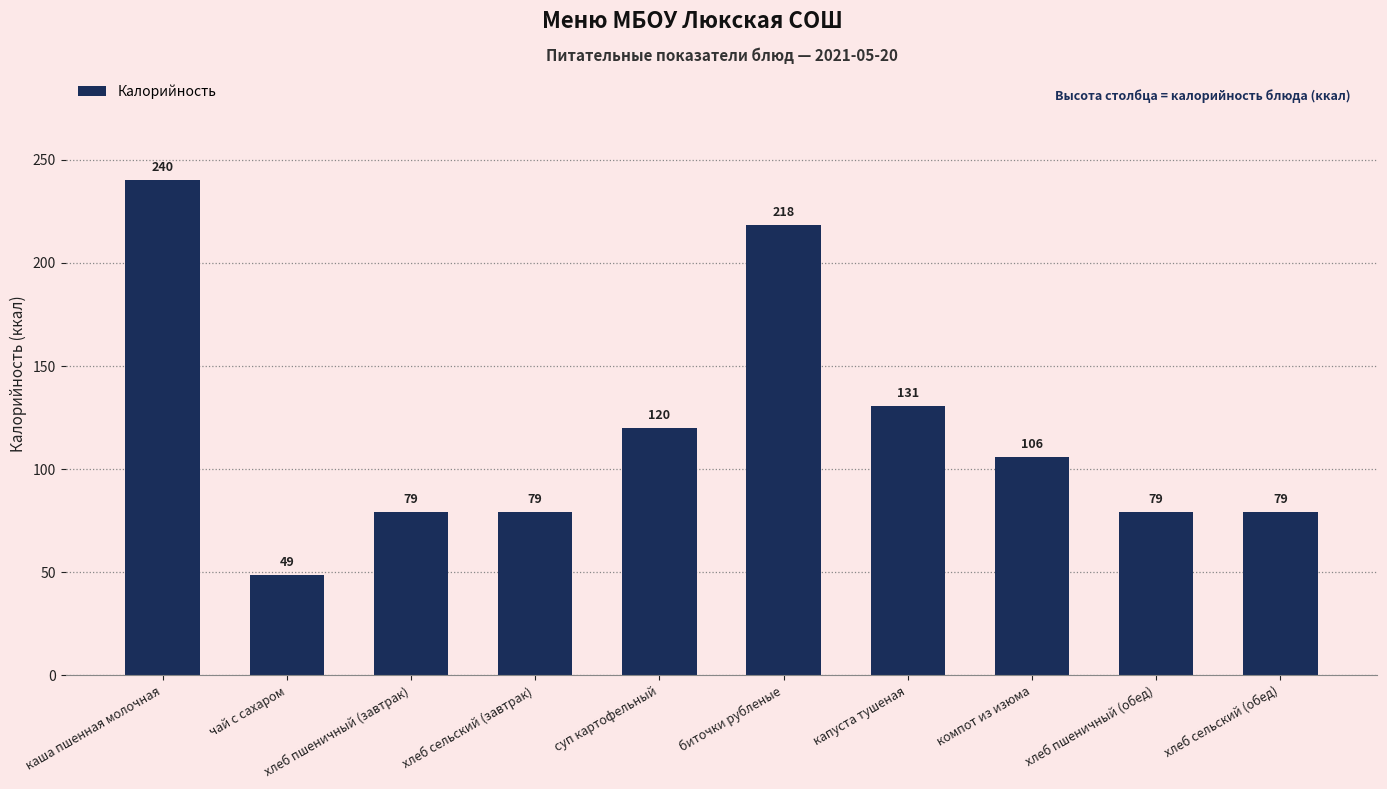

Read the value at хлеб пшеничный (обед).

79.0